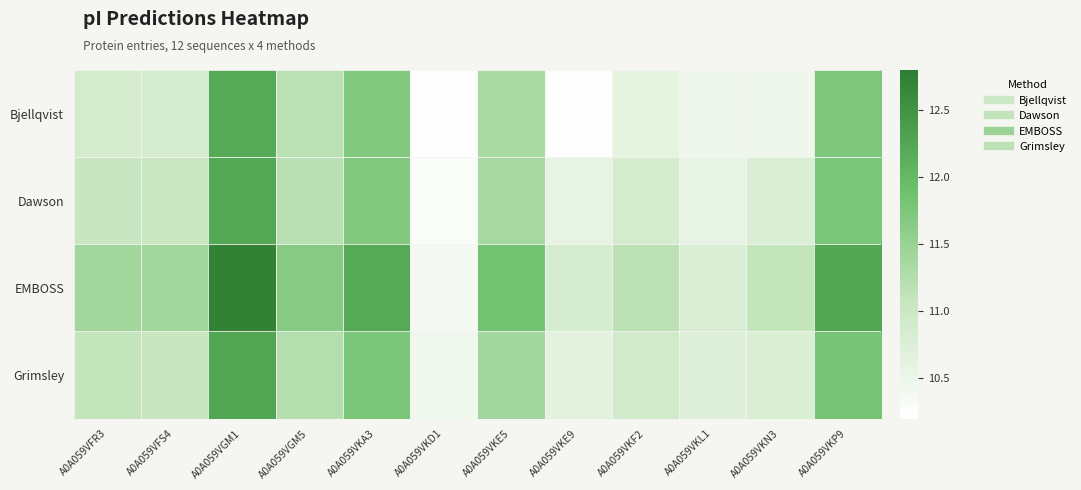

Reading left to right, list all the values displayed in this chart.

Bjellqvist: A0A059VFR3=10.9	A0A059VFS4=10.8	A0A059VGM1=12.2	A0A059VGM5=11.2	A0A059VKA3=11.7	A0A059VKD1=10.2	A0A059VKE5=11.3	A0A059VKE9=10.2	A0A059VKF2=10.6	A0A059VKL1=10.5	A0A059VKN3=10.5	A0A059VKP9=11.7
Dawson: A0A059VFR3=11.0	A0A059VFS4=11.0	A0A059VGM1=12.2	A0A059VGM5=11.2	A0A059VKA3=11.7	A0A059VKD1=10.3	A0A059VKE5=11.4	A0A059VKE9=10.6	A0A059VKF2=10.9	A0A059VKL1=10.6	A0A059VKN3=10.8	A0A059VKP9=11.8
EMBOSS: A0A059VFR3=11.4	A0A059VFS4=11.4	A0A059VGM1=12.7	A0A059VGM5=11.7	A0A059VKA3=12.2	A0A059VKD1=10.4	A0A059VKE5=11.8	A0A059VKE9=10.8	A0A059VKF2=11.2	A0A059VKL1=10.8	A0A059VKN3=11.1	A0A059VKP9=12.3
Grimsley: A0A059VFR3=11.1	A0A059VFS4=11.1	A0A059VGM1=12.3	A0A059VGM5=11.2	A0A059VKA3=11.8	A0A059VKD1=10.4	A0A059VKE5=11.4	A0A059VKE9=10.6	A0A059VKF2=10.9	A0A059VKL1=10.7	A0A059VKN3=10.8	A0A059VKP9=11.8